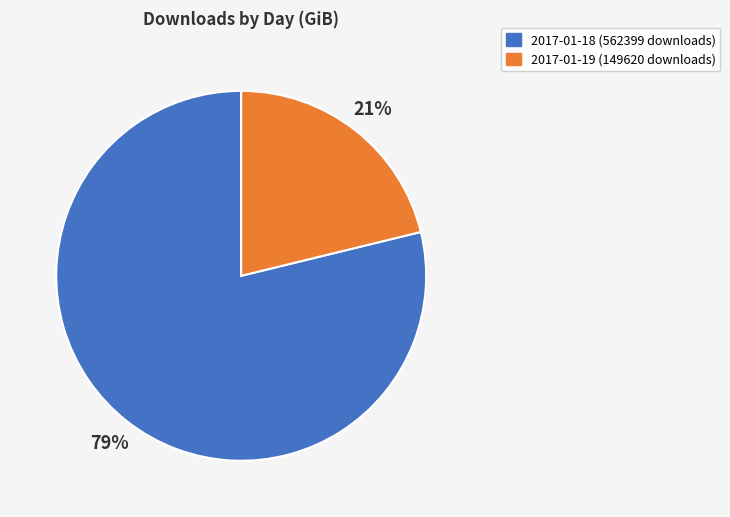

True or false: 2017-01-18 (562399 downloads) accounts for 79% of the total.

True